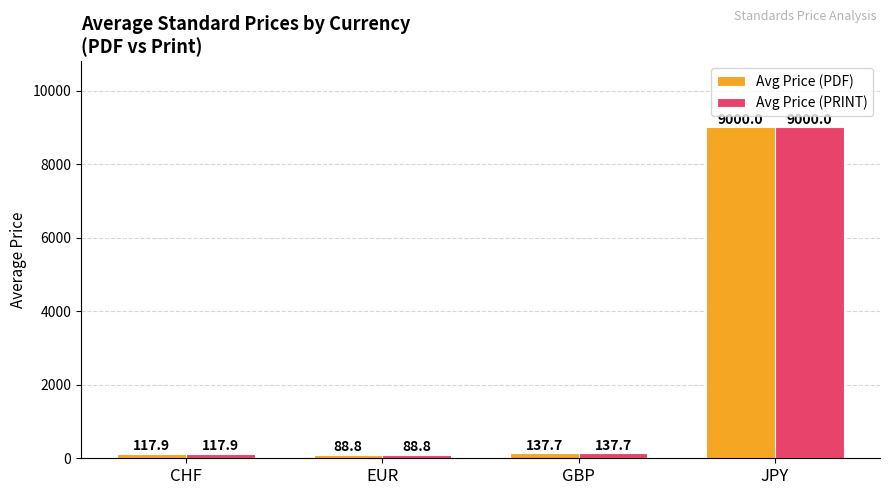

How many series are shown in this chart?

2